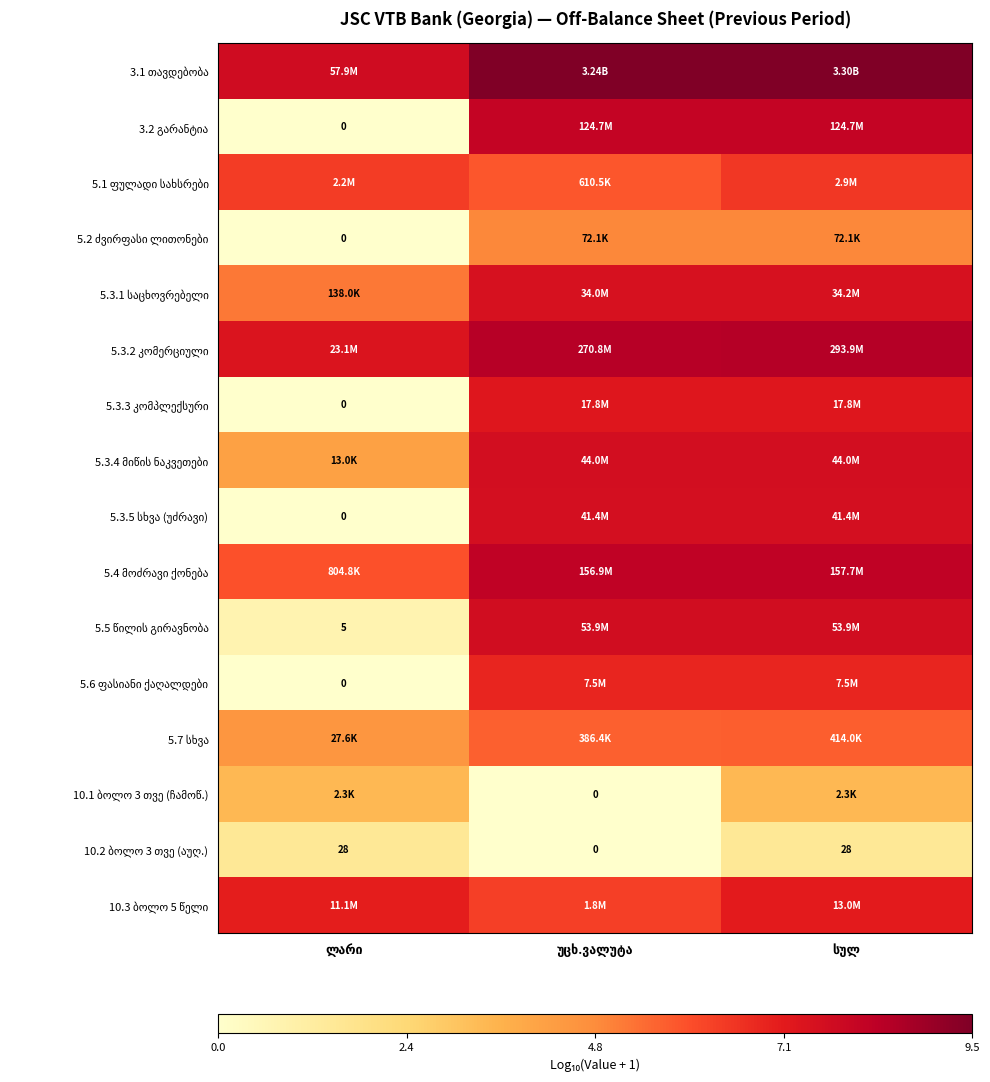

What is the difference between the maximum and minimum values in the 5.3.2 კომერციული series?

1.1